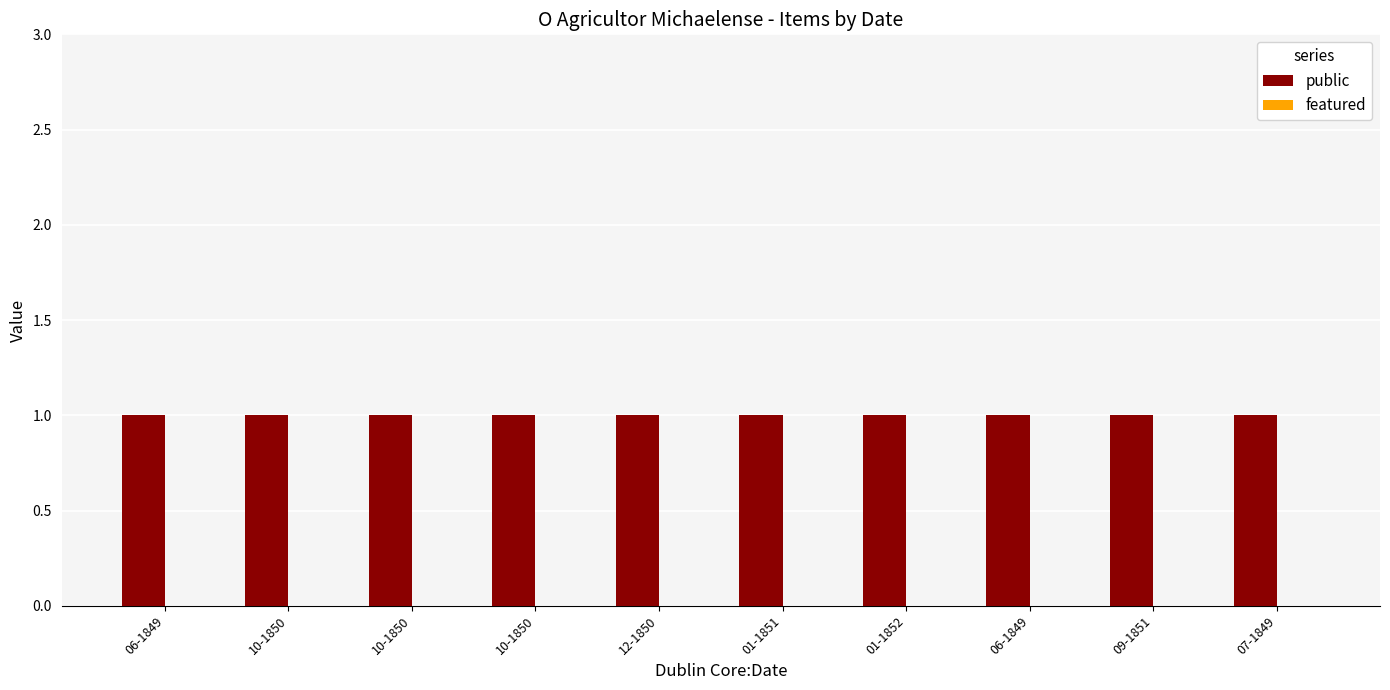

What is the label of the 10th bar from the left?

07-1849